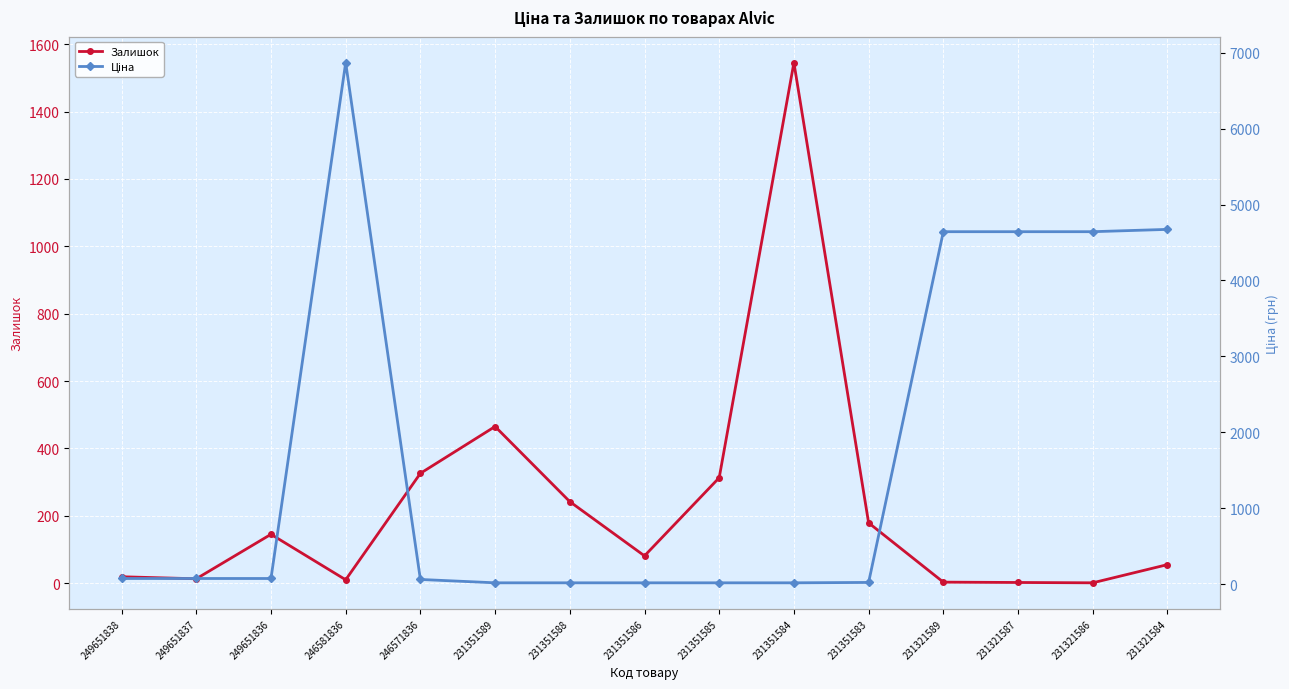

At which label is Ціна closest to 3442?

231321589